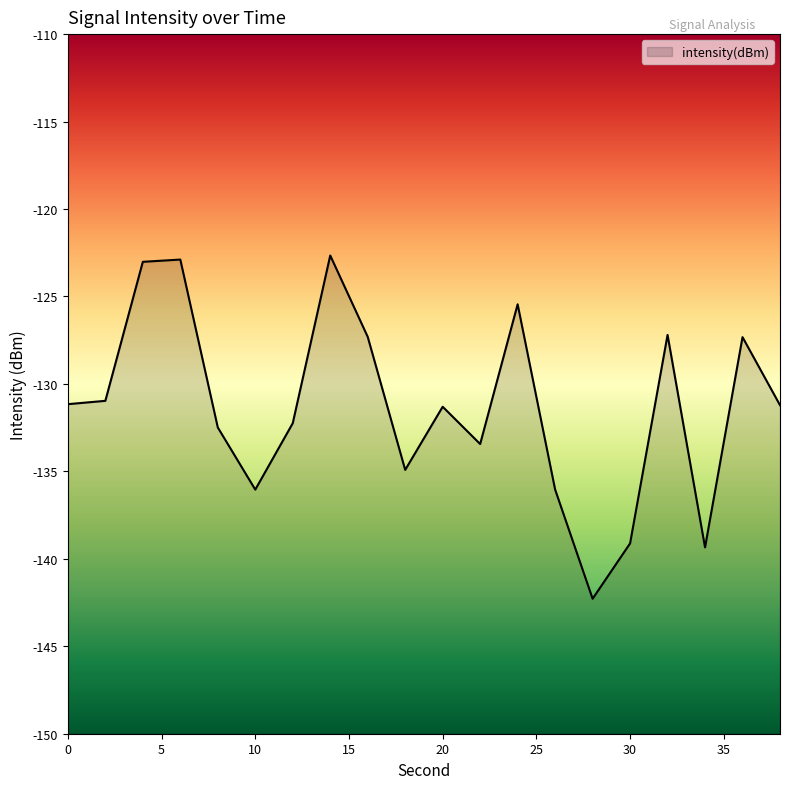

Where is the first local minimum?

10